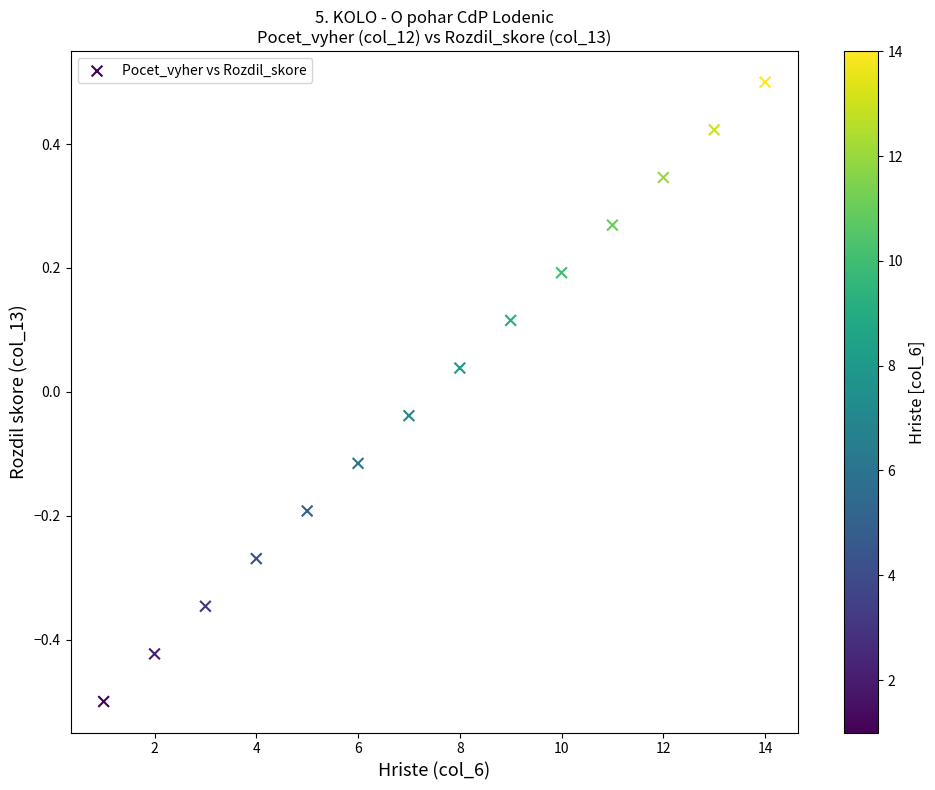

What is the range of X values (max minus min)?

13.0